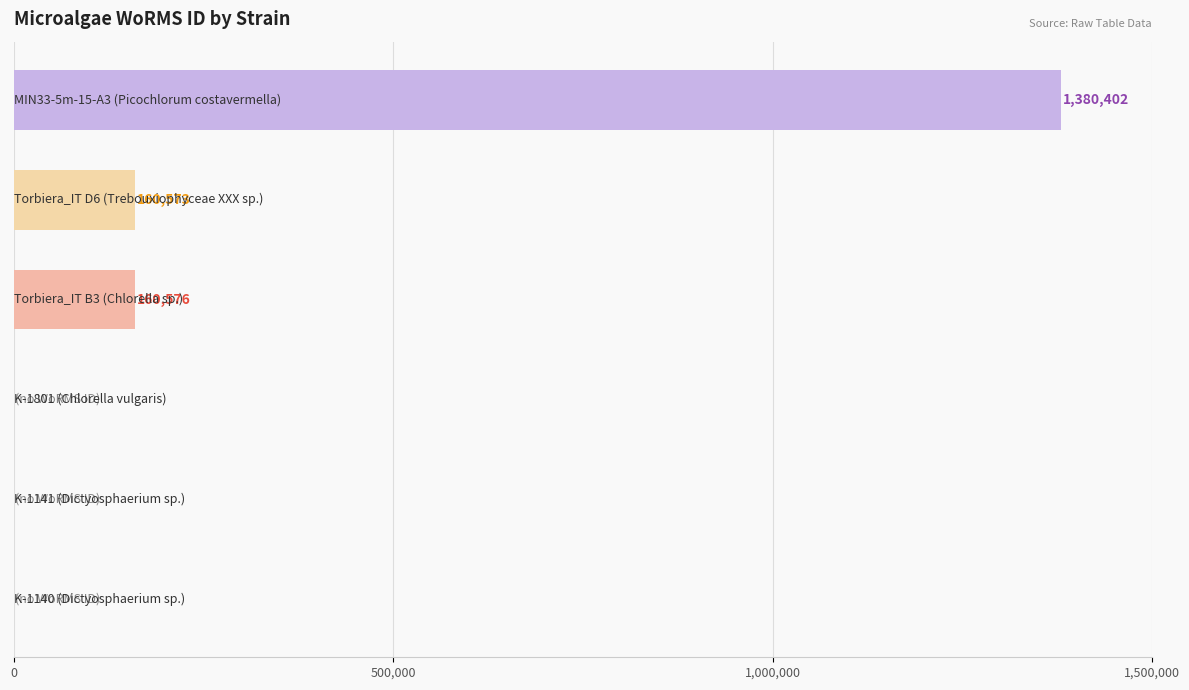

What is the sum of all values?

1701551